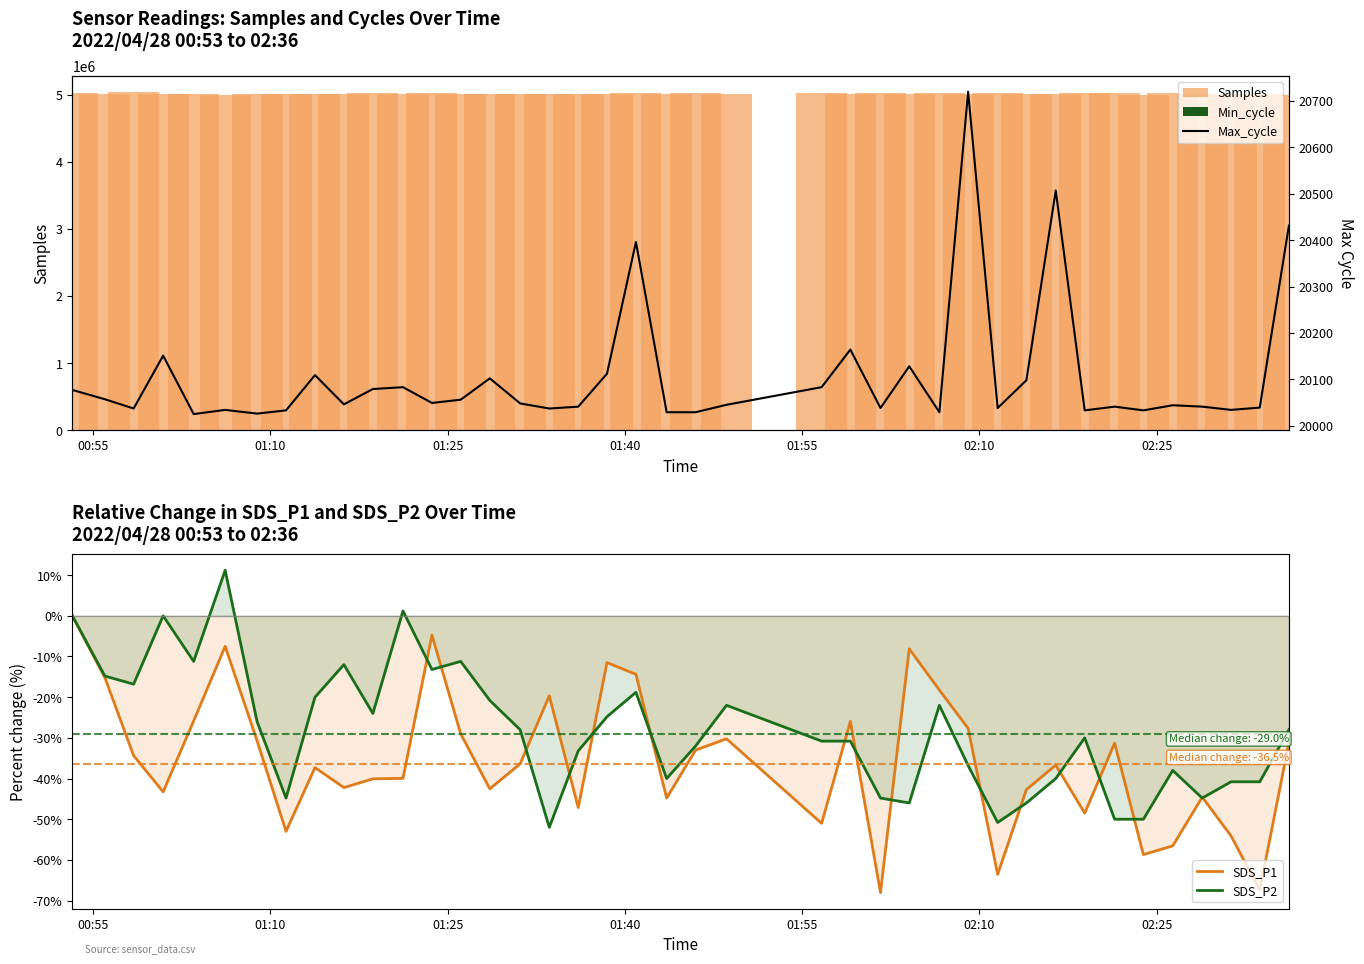

What is the lowest value of the SDS_P2 series?

-52.0